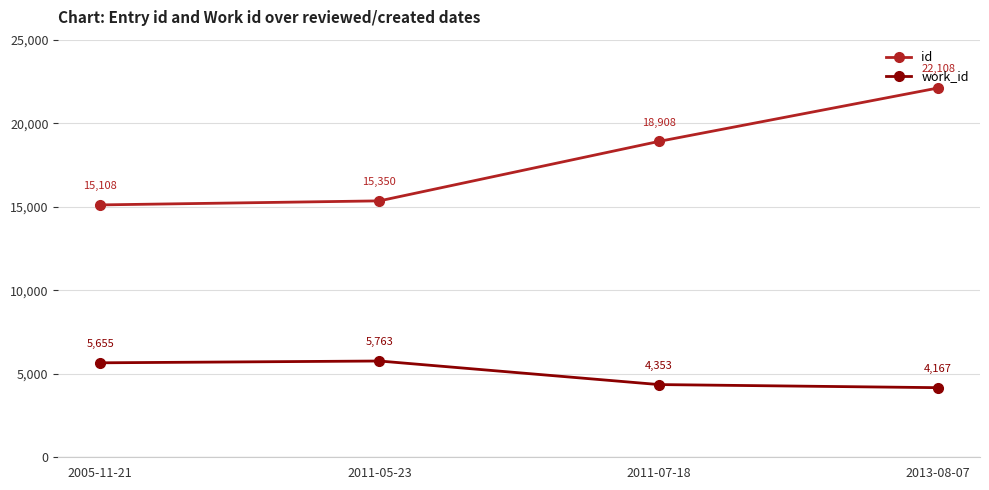

Reading left to right, transcribe all the data shown in this chart.

id: 2005-11-21=15108	2011-05-23=15350	2011-07-18=18908	2013-08-07=22108
work_id: 2005-11-21=5655	2011-05-23=5763	2011-07-18=4353	2013-08-07=4167